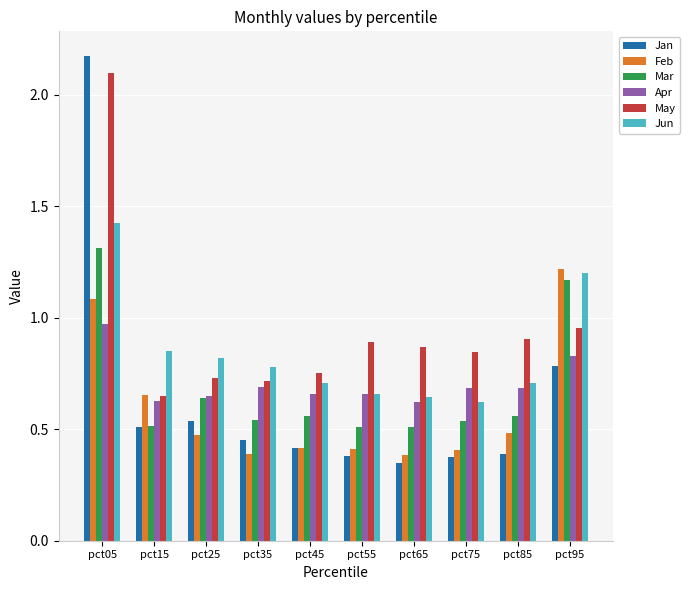

Between pct15 and pct65, which series saw the biggest shift?

Feb